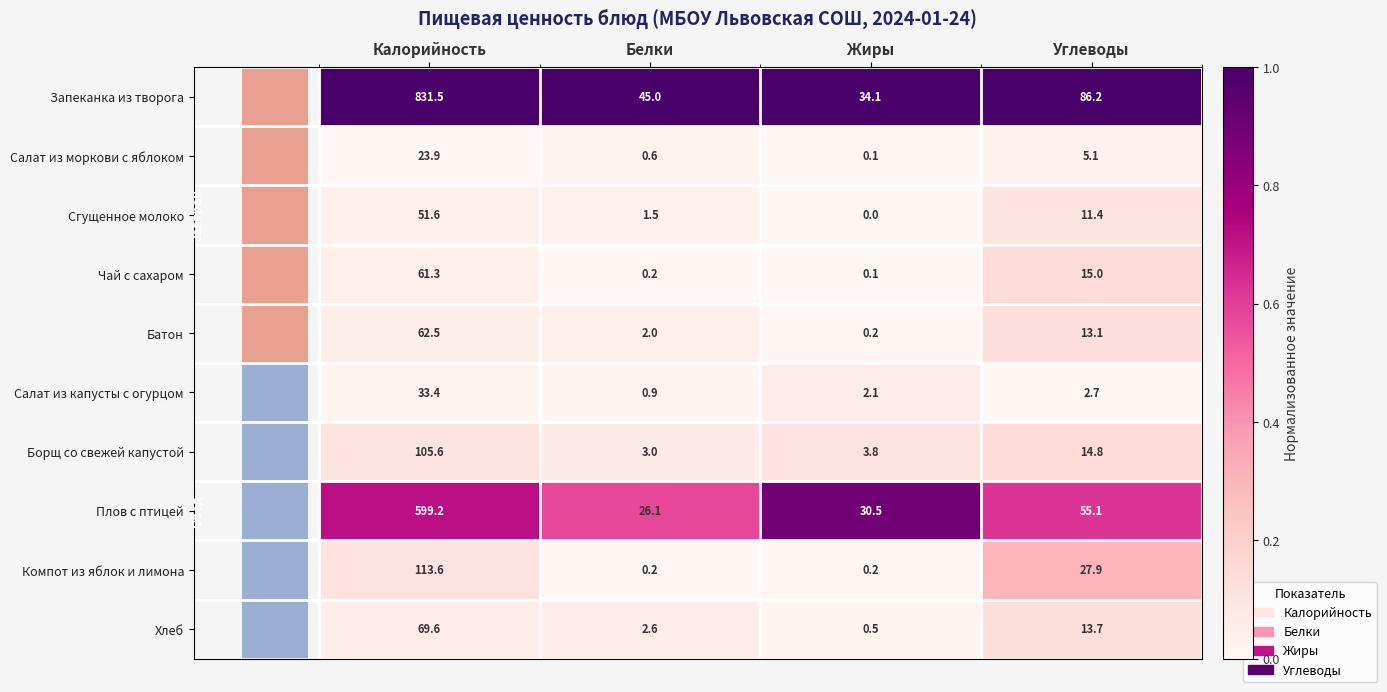

At which label is Сгущенное молоко closest to 25?

Углеводы